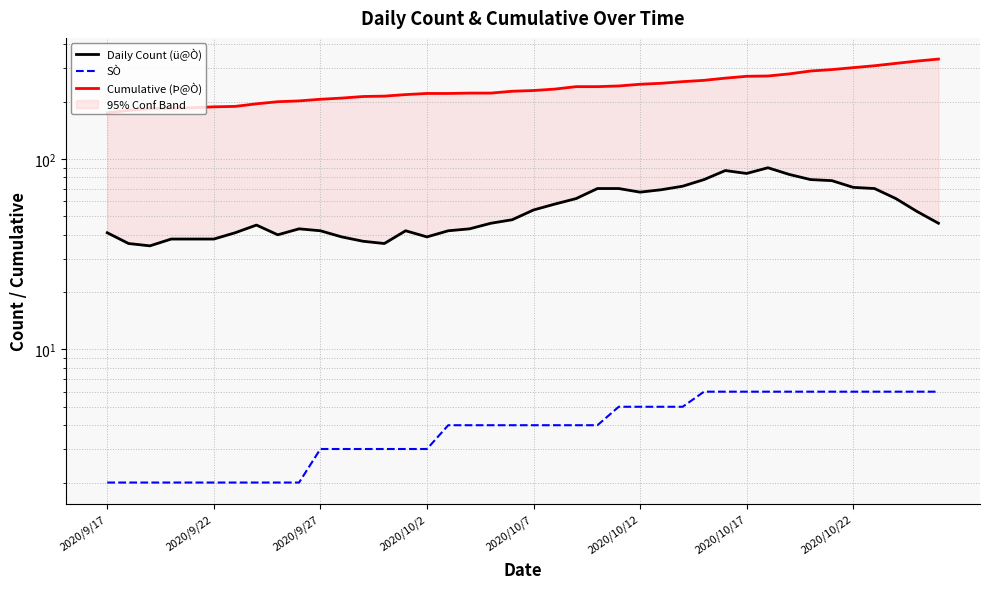

Rank the series by their maximum value, from highest to lowest.

Cumulative (Þ@Ò), Daily Count (ü@Ò), SÒ